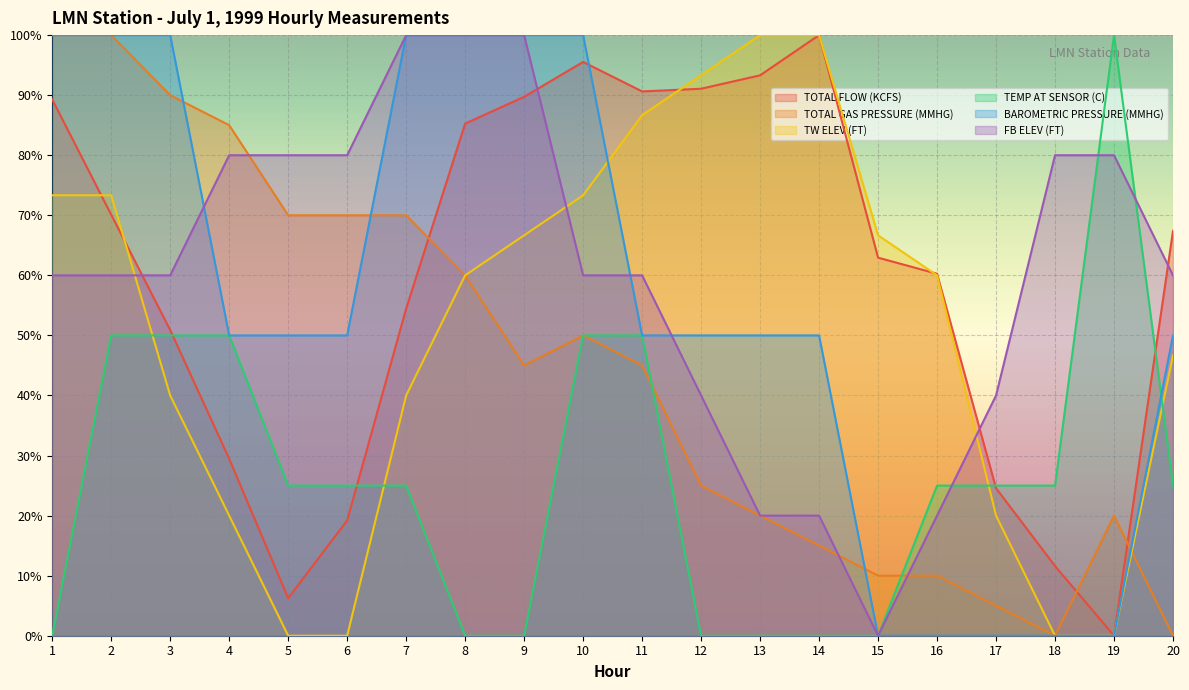

True or false: TOTAL GAS PRESSURE (MMHG) has more than 2 interior local peaks.

False